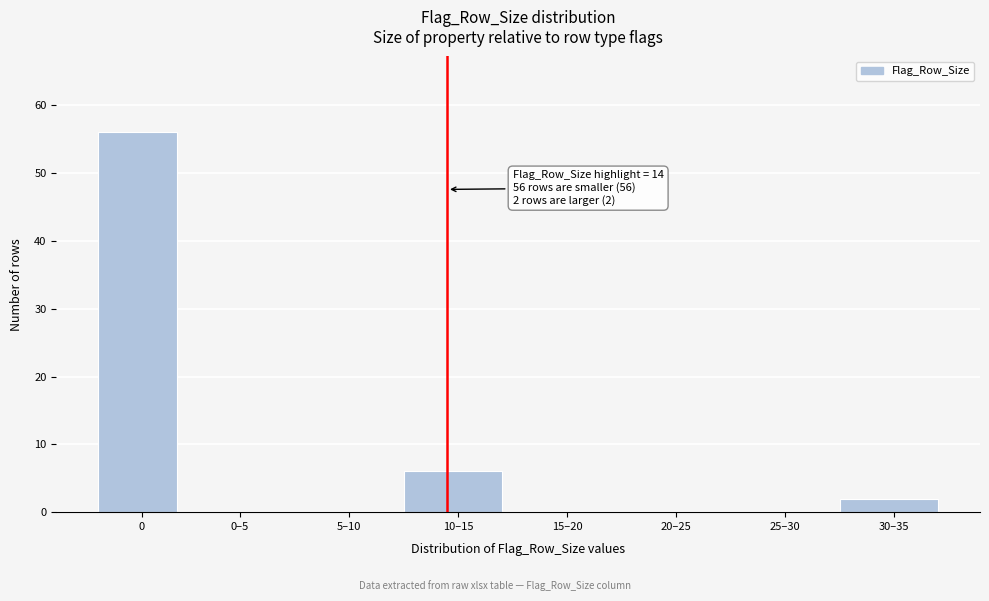

At which label is the value closest to 28?

10–15